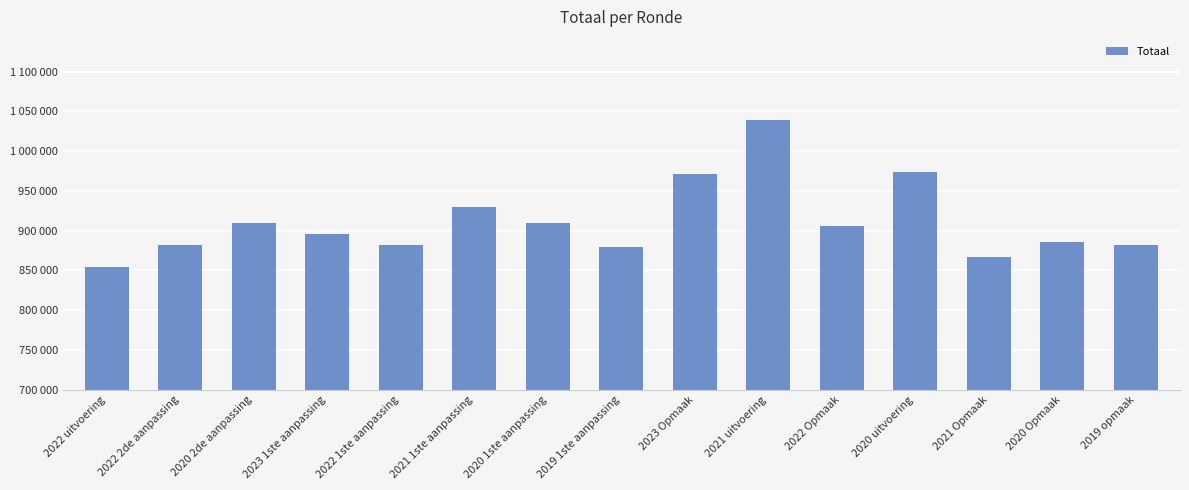

What is the approximate value at 2022 2de aanpassing?

882433